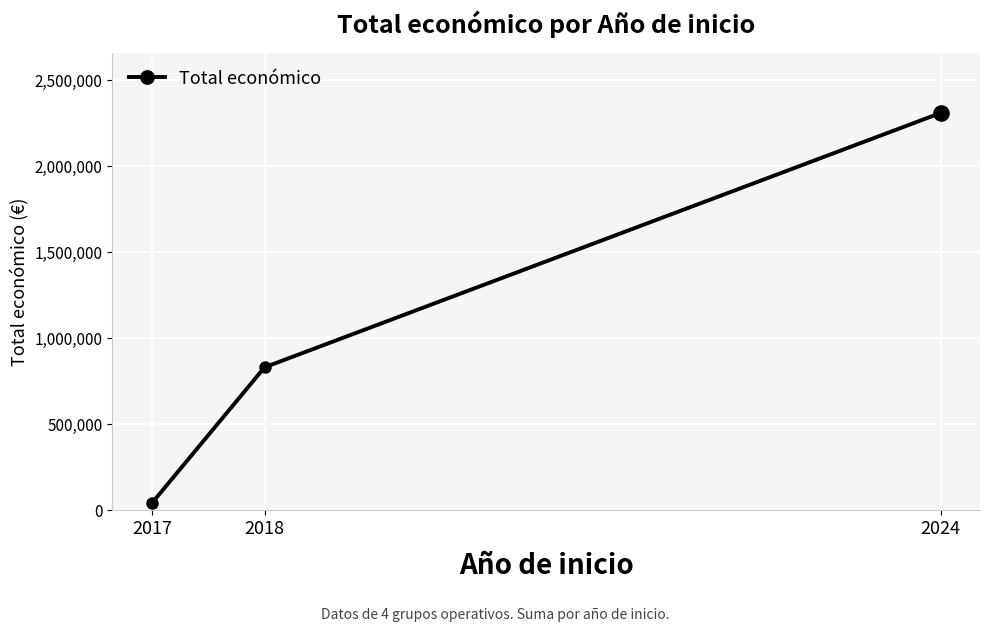

What is the ratio of the value at 2018 to the value at 2017?

19.8